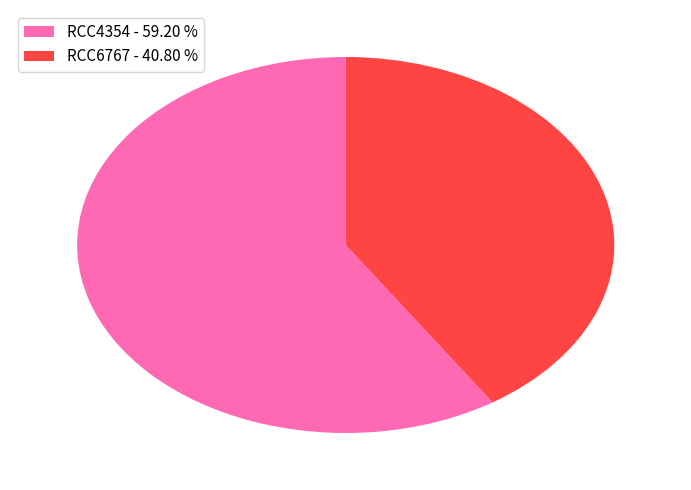

Combined, do RCC6767 - 40.80 % and RCC4354 - 59.20 % account for over 50%?

Yes